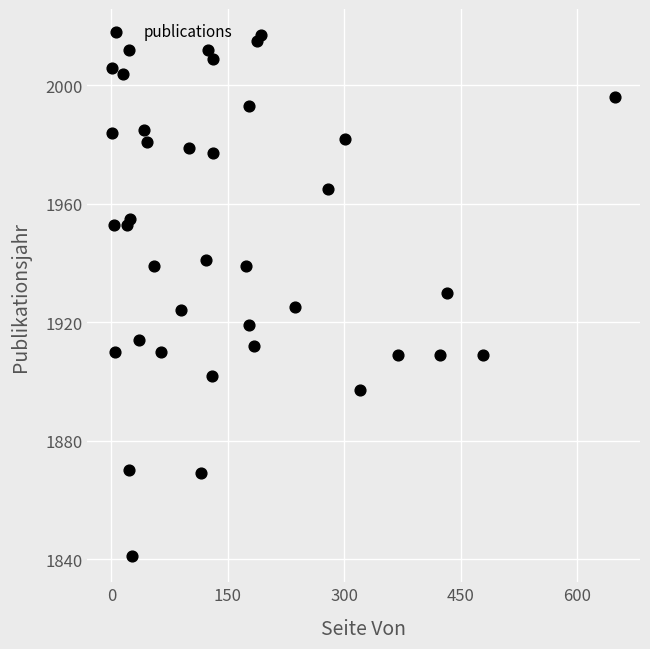

What is the range of X values (max minus min)?

648